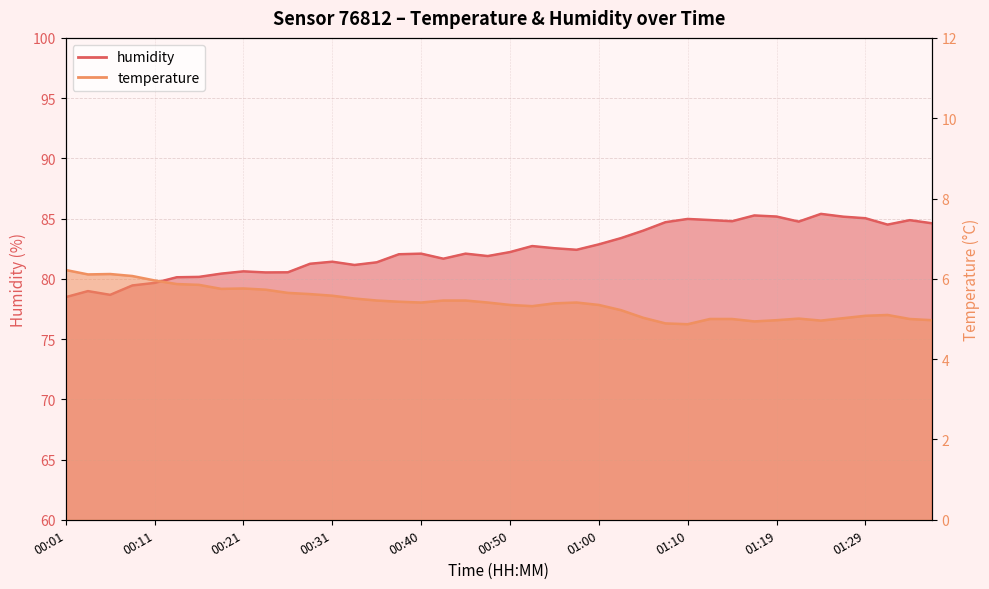

Where is the first local maximum for temperature?

00:06